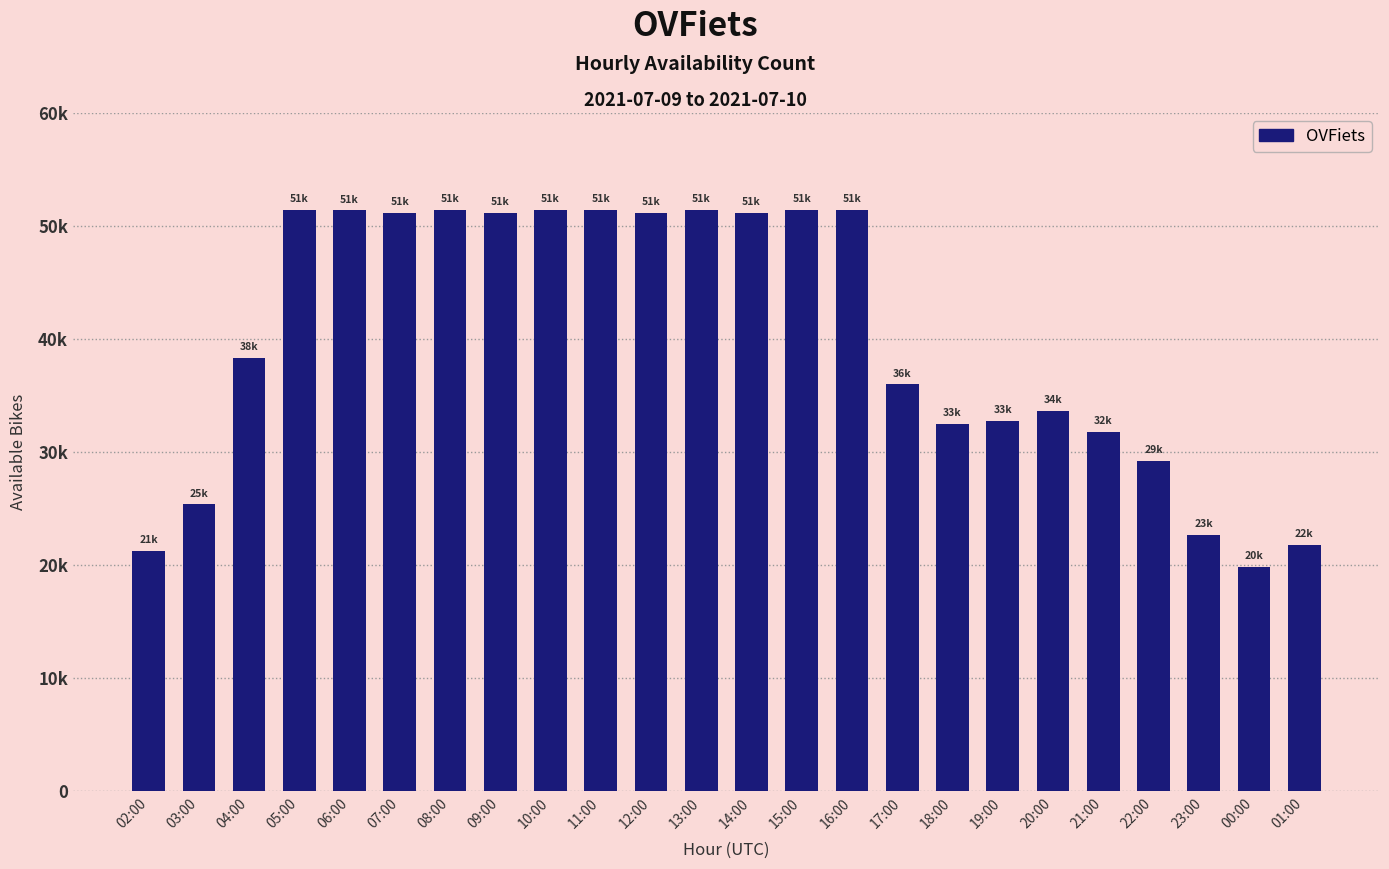

Are the bars horizontal?

No